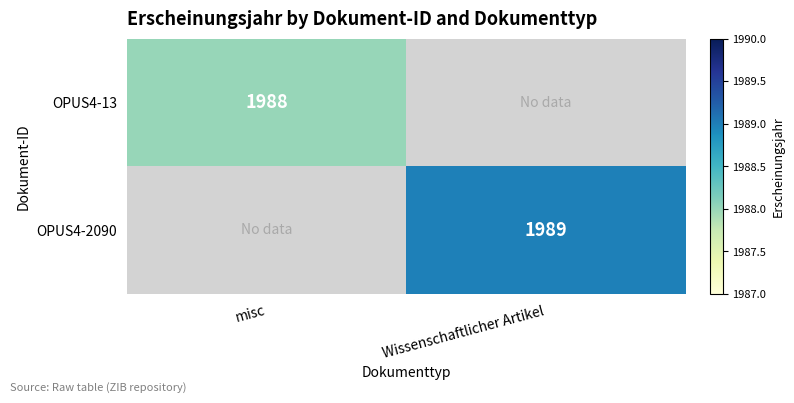

At how many categories does at least one series exceed 1988?

1